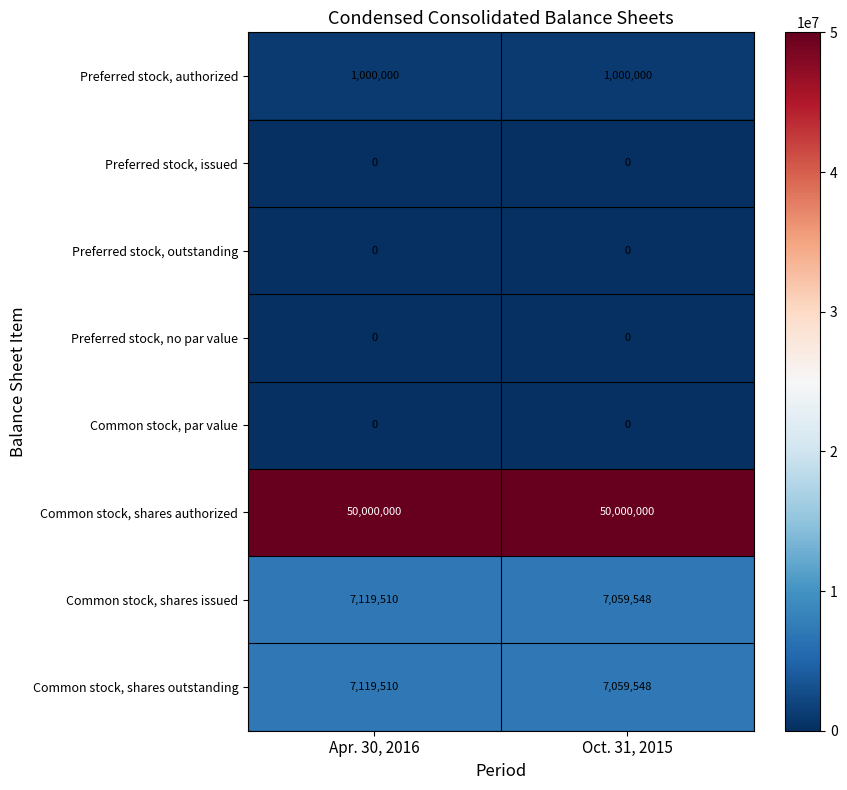

What is the sum of the Common stock, shares authorized values at Apr. 30, 2016 and Oct. 31, 2015?

100000000